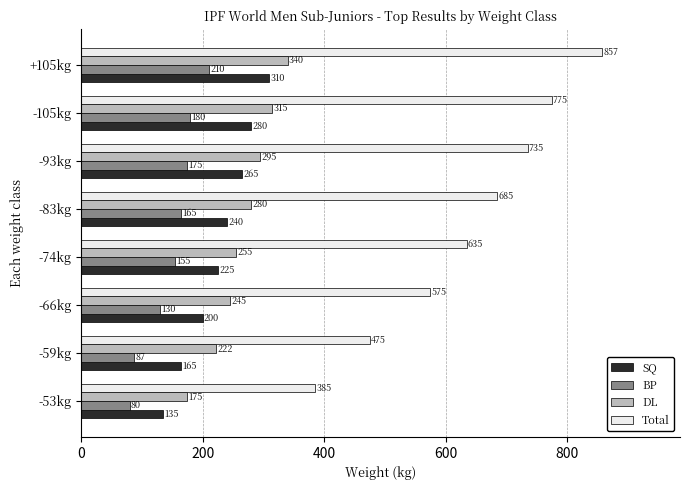

Where is DL nearest to the value 257?

-74kg